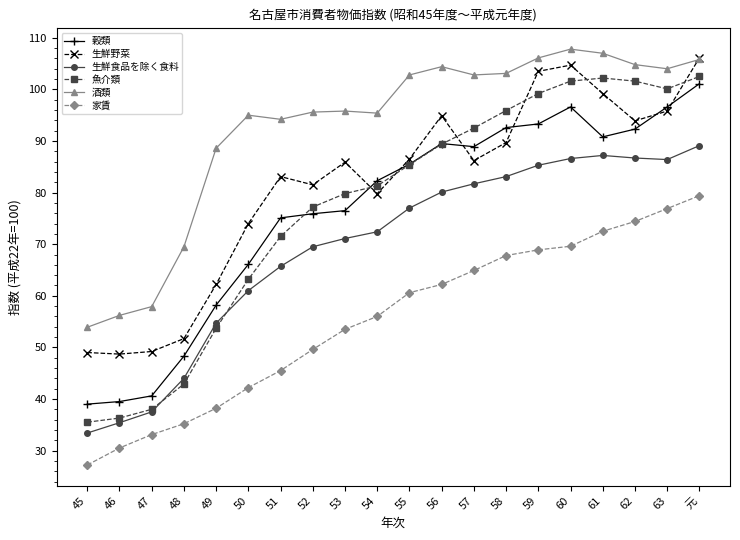

Is it true that 穀類 equals 127.4 at 62?

False